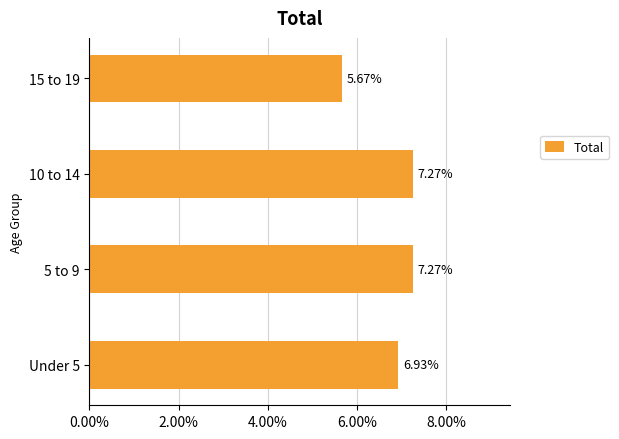

Are the bars horizontal?

Yes